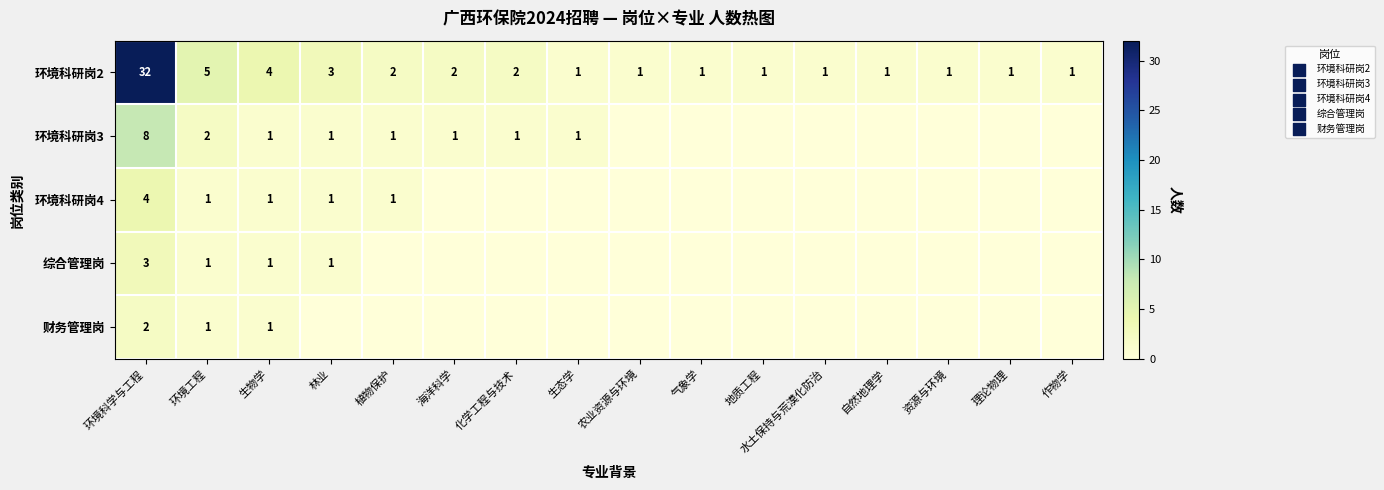

True or false: 环境科研岗3 has a value of 2 at 环境工程.

True